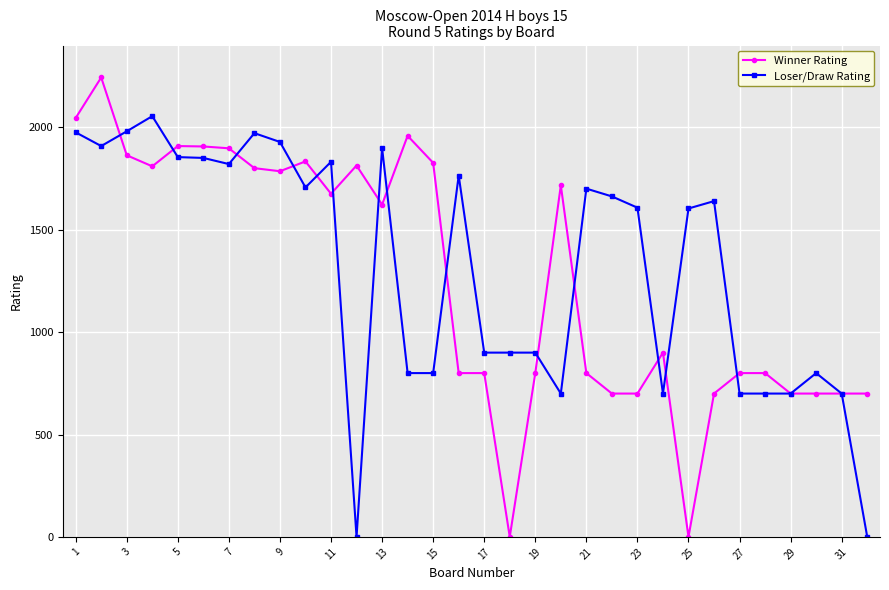

True or false: Loser/Draw Rating has more than 1 points higher than both neighbors.

True